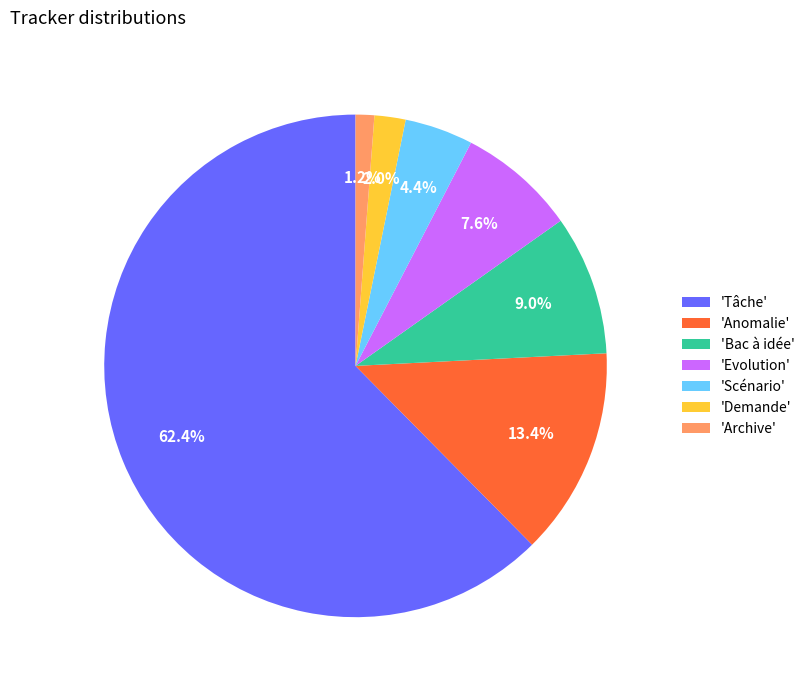

Which category has the biggest portion of the pie?

'Tâche'